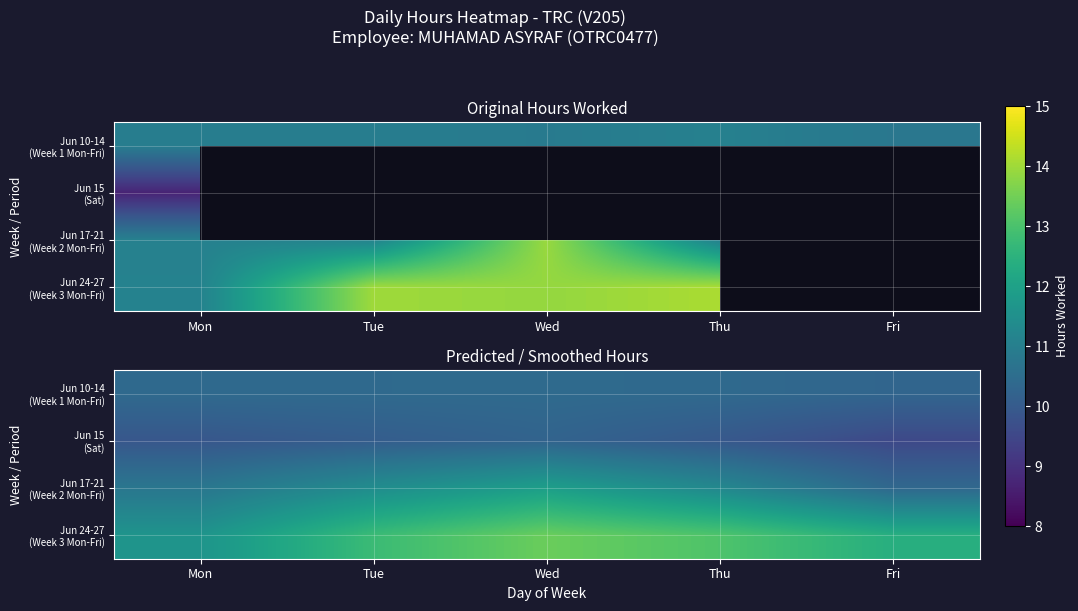

The value of Jun 15 (Sat) at Tue is 2.7. True or false?

False